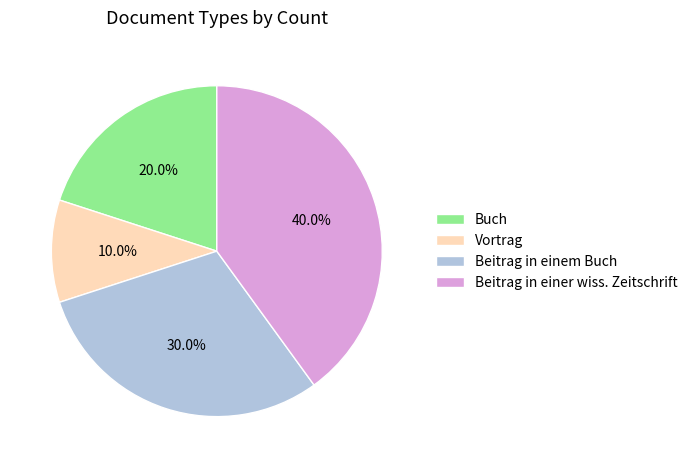

Is it true that Vortrag is 10% of the pie?

True